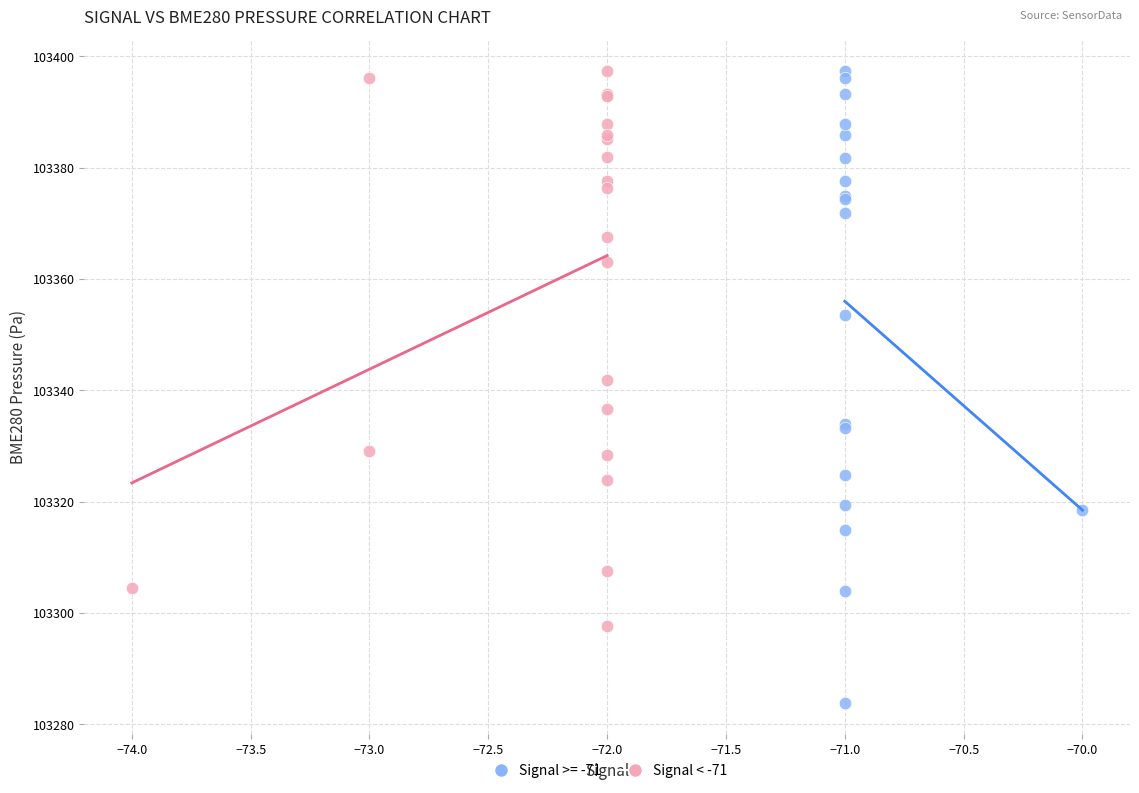

Which series has the largest Y range (max minus min)?

Signal >= -71